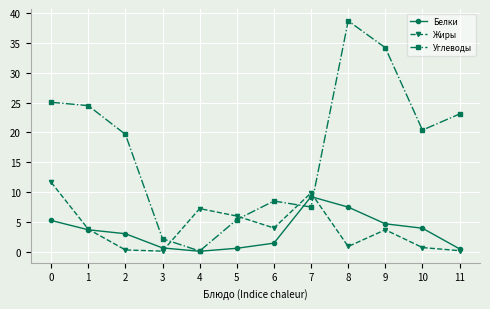

The value of Белки at 1 is 3.7. True or false?

True